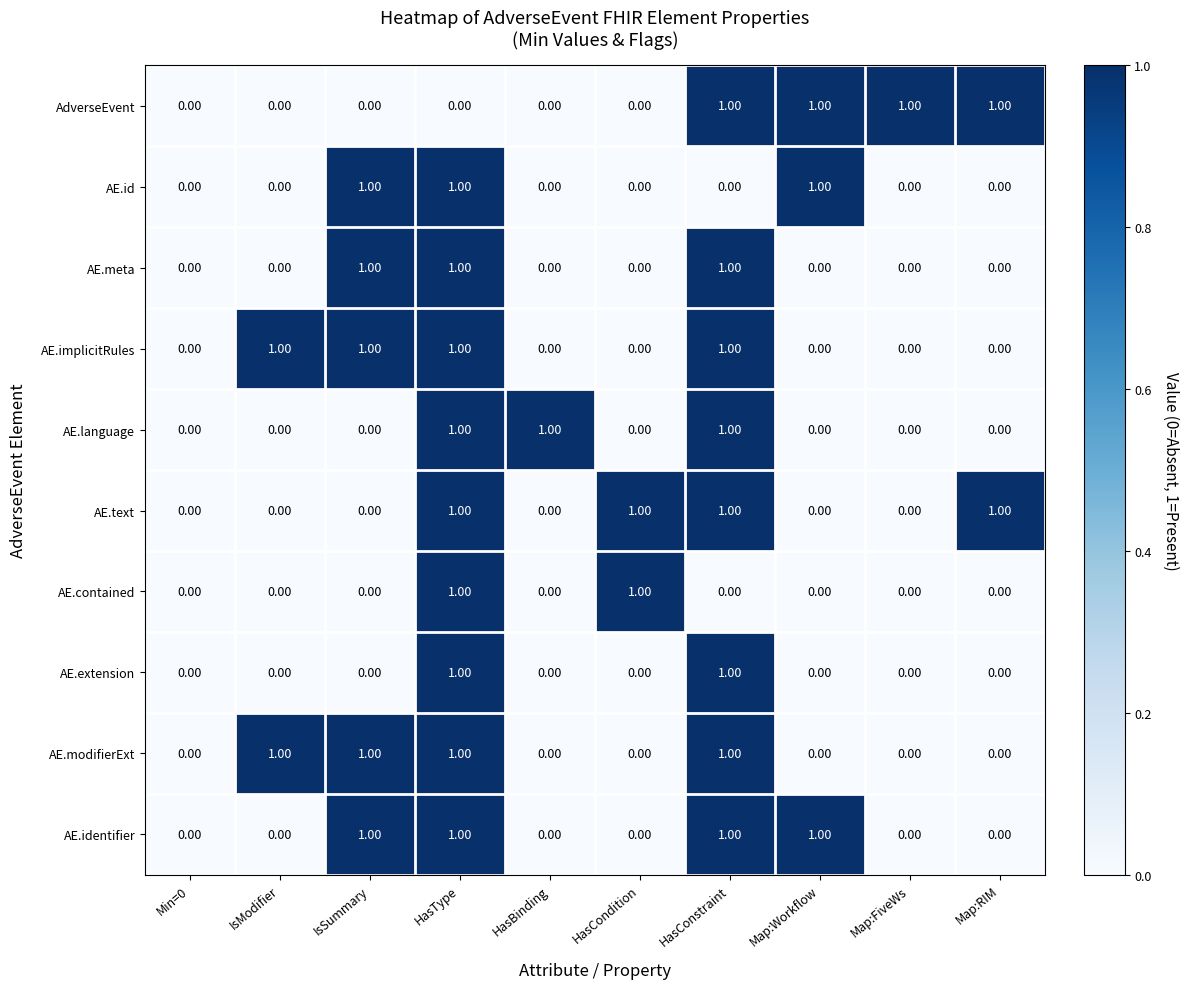

What is the sum of all AE.identifier values?

4